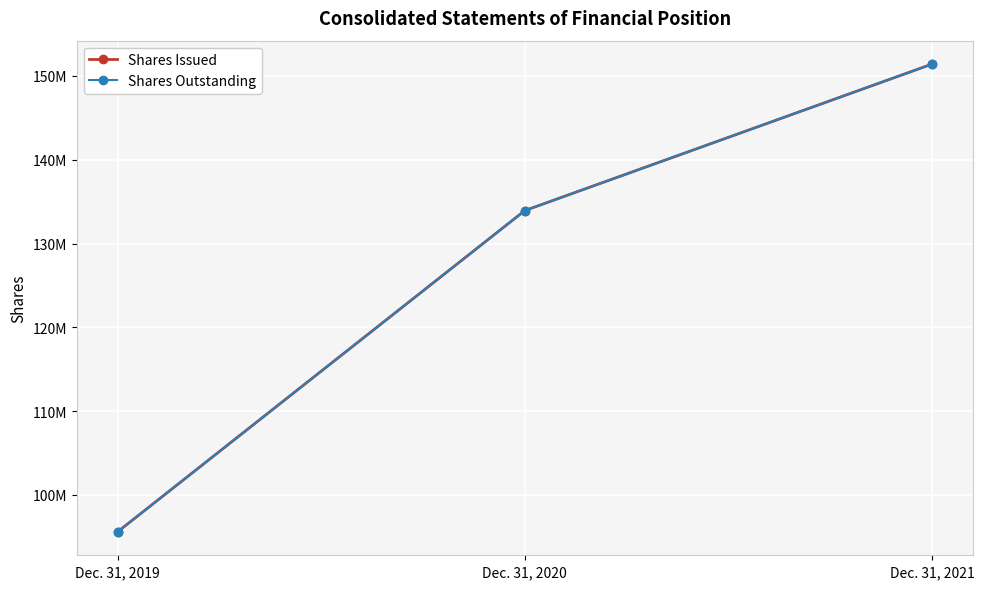

At how many categories does at least one series exceed 125247870?

2